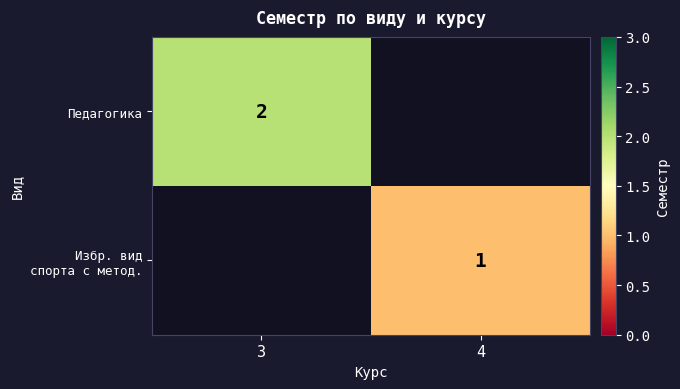

How many series are shown in this chart?

2